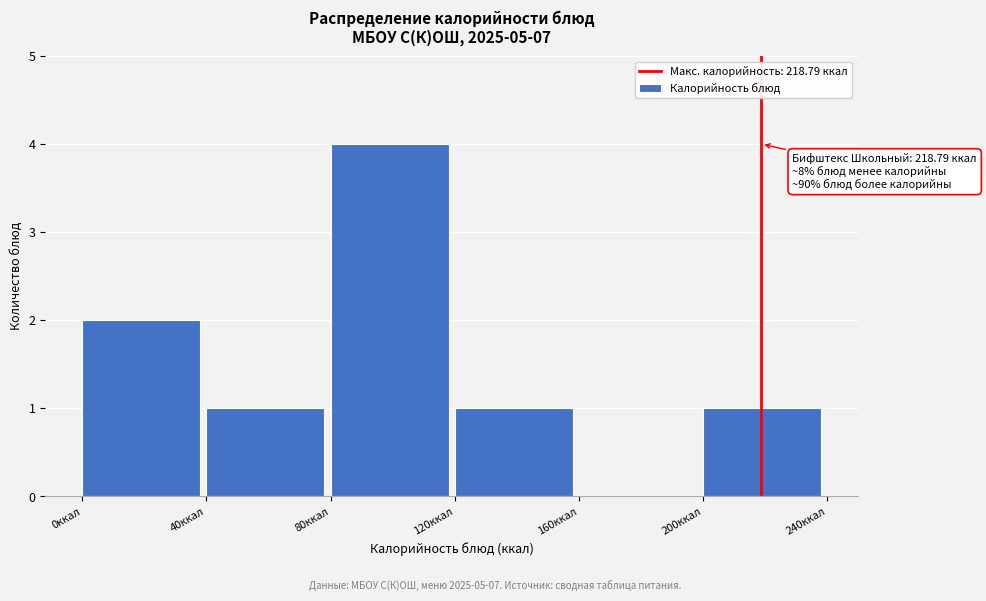

Which range on the x-axis has the tallest bar?

80 to 120